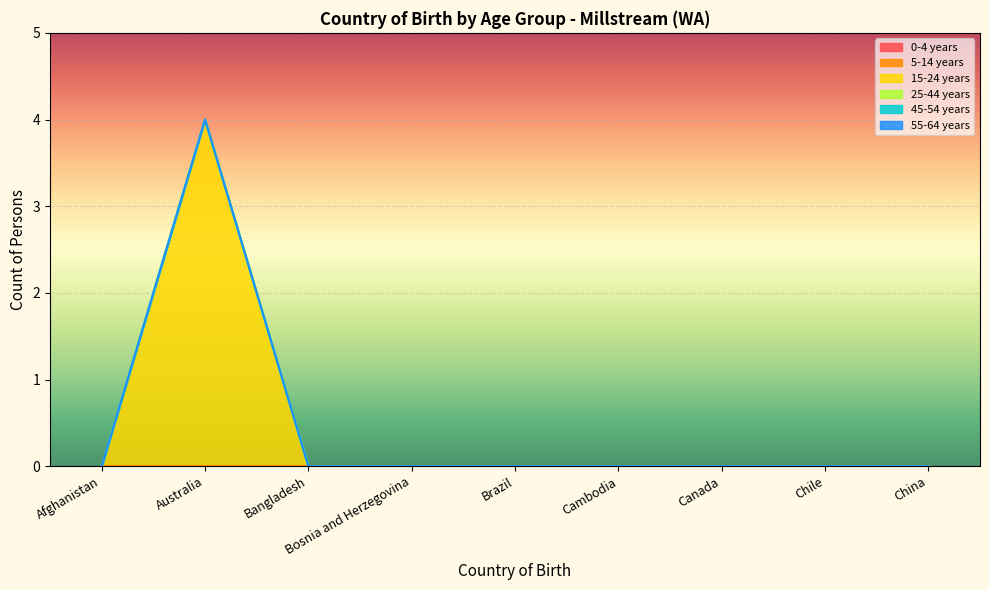

What is the maximum value shown in the chart?

4